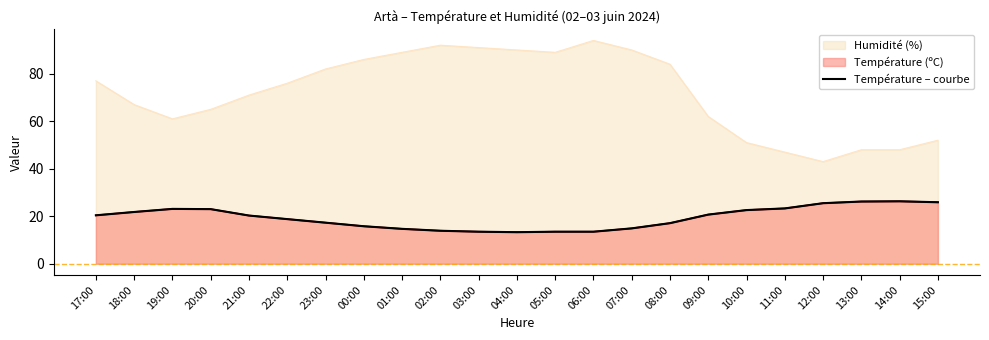

Does the chart have visible grid lines?

No